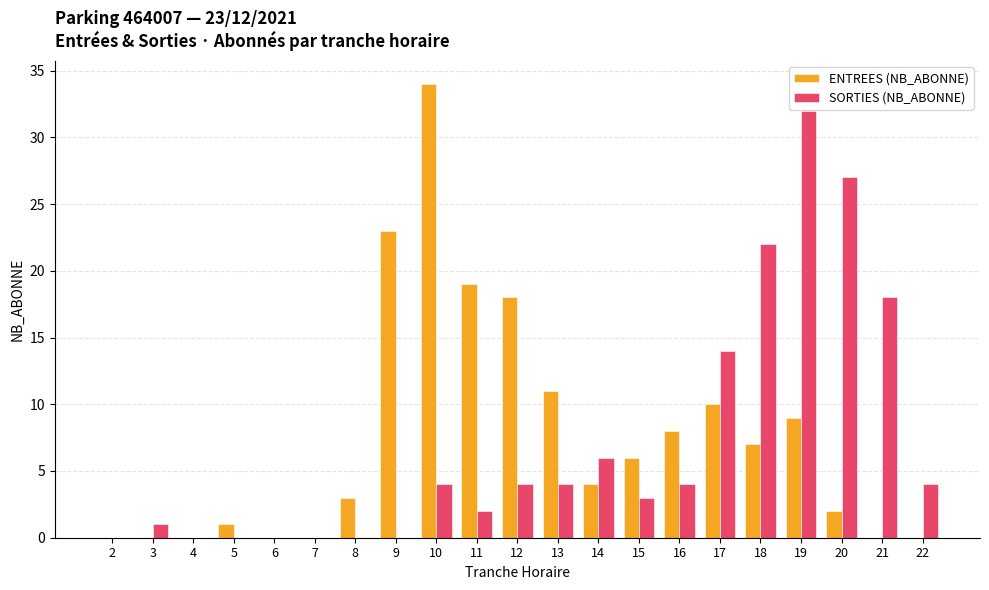

At which category is the sum across all series the highest?

19